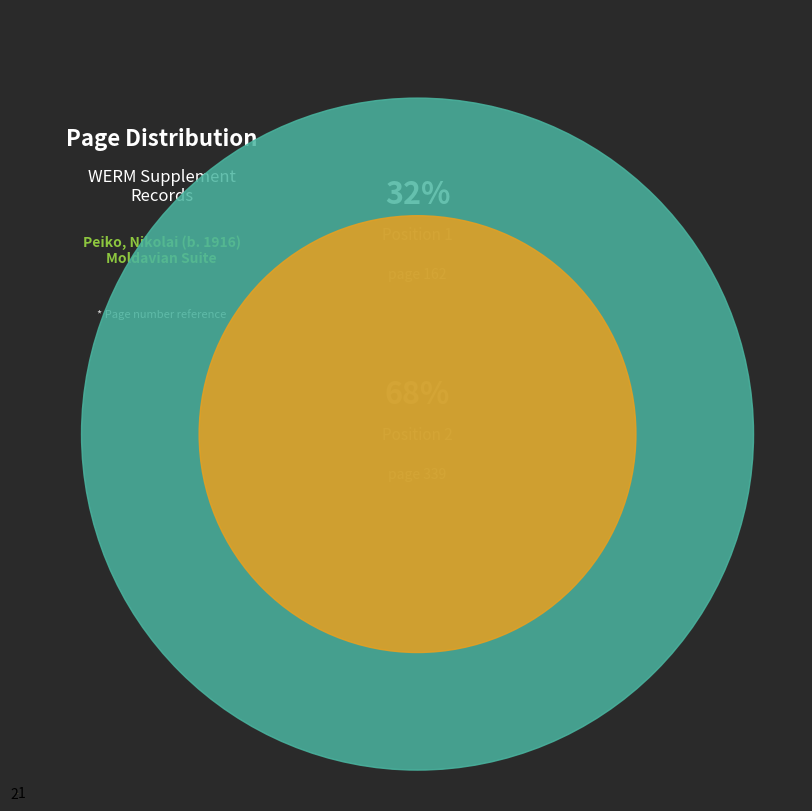

Does any single category account for the majority?

Yes